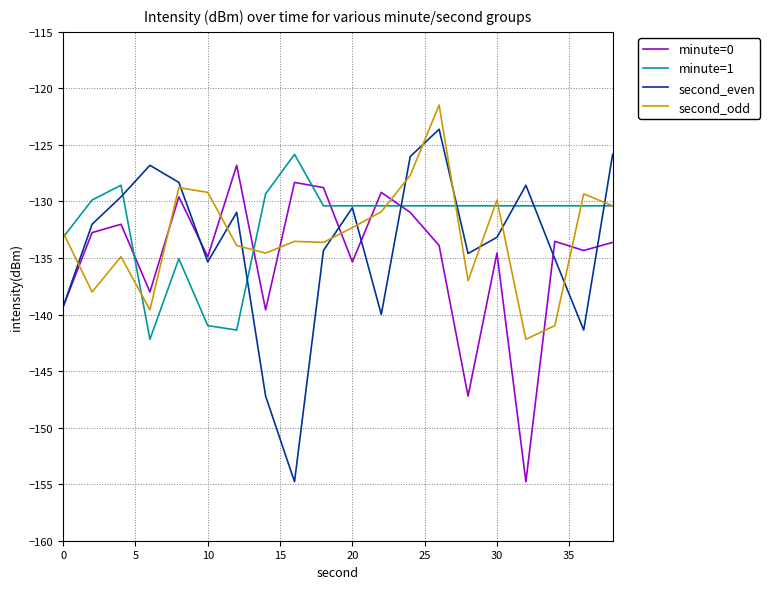

What is the greatest value displayed?

-121.5